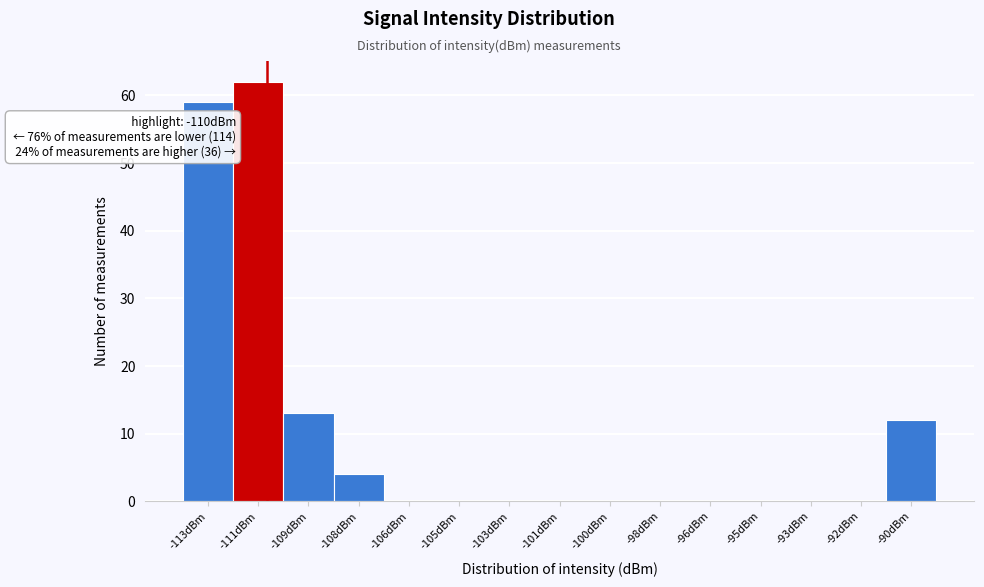

Reading right to left, what are all the values shown in this chart?

-90dBm=12	-92dBm=0	-93dBm=0	-95dBm=0	-96dBm=0	-98dBm=0	-100dBm=0	-101dBm=0	-103dBm=0	-105dBm=0	-106dBm=0	-108dBm=4	-109dBm=13	-111dBm=62	-113dBm=59